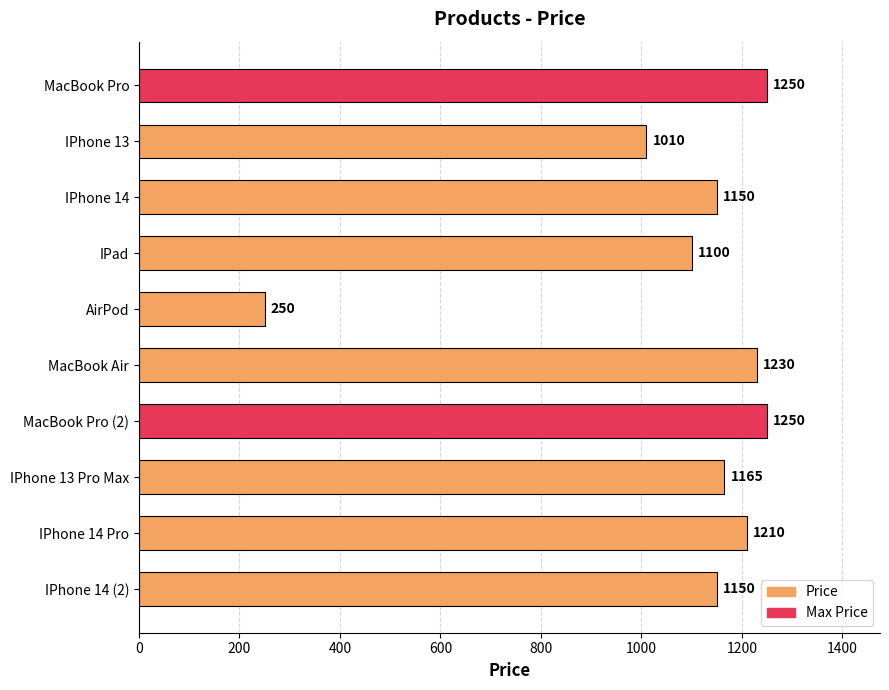

Where is the data nearest to the value 750?

IPhone 13